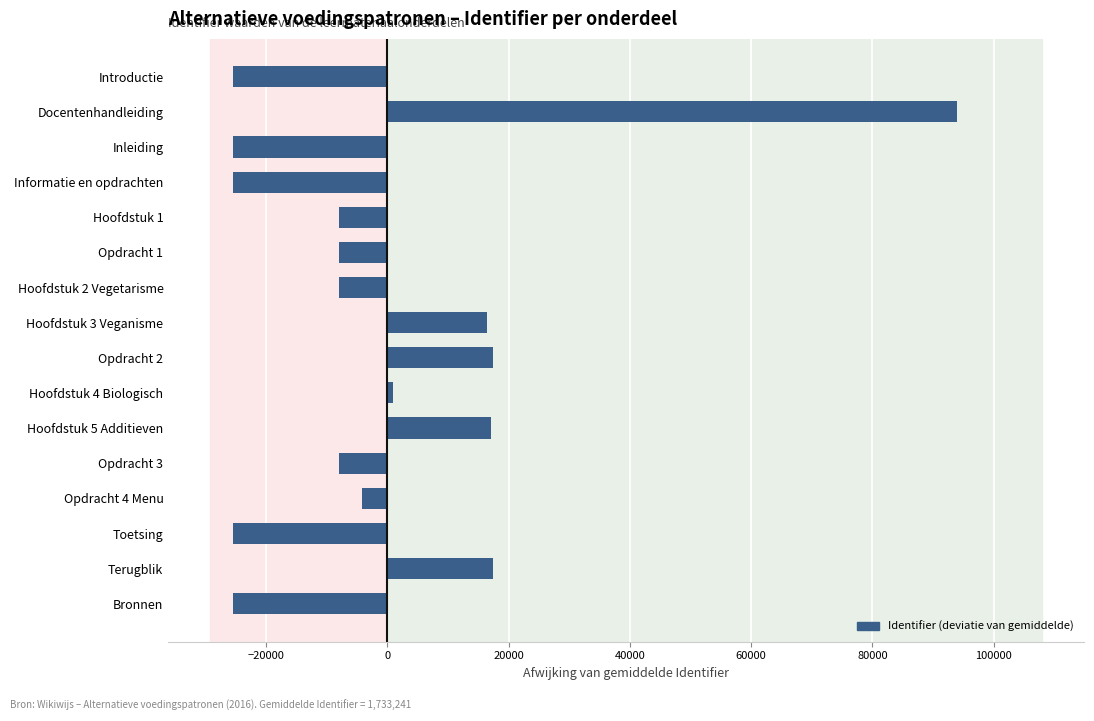

Is it true that the value at Introductie is -36031?

False